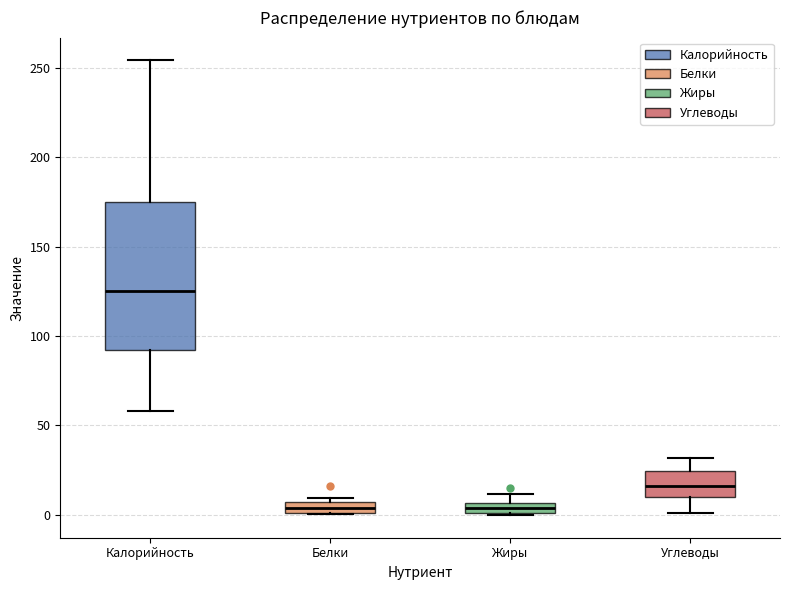

Where is the upper edge of the box for Калорийность on the y-axis? The values are not printed on the chart, so give them approximately, as read against the axis.

175